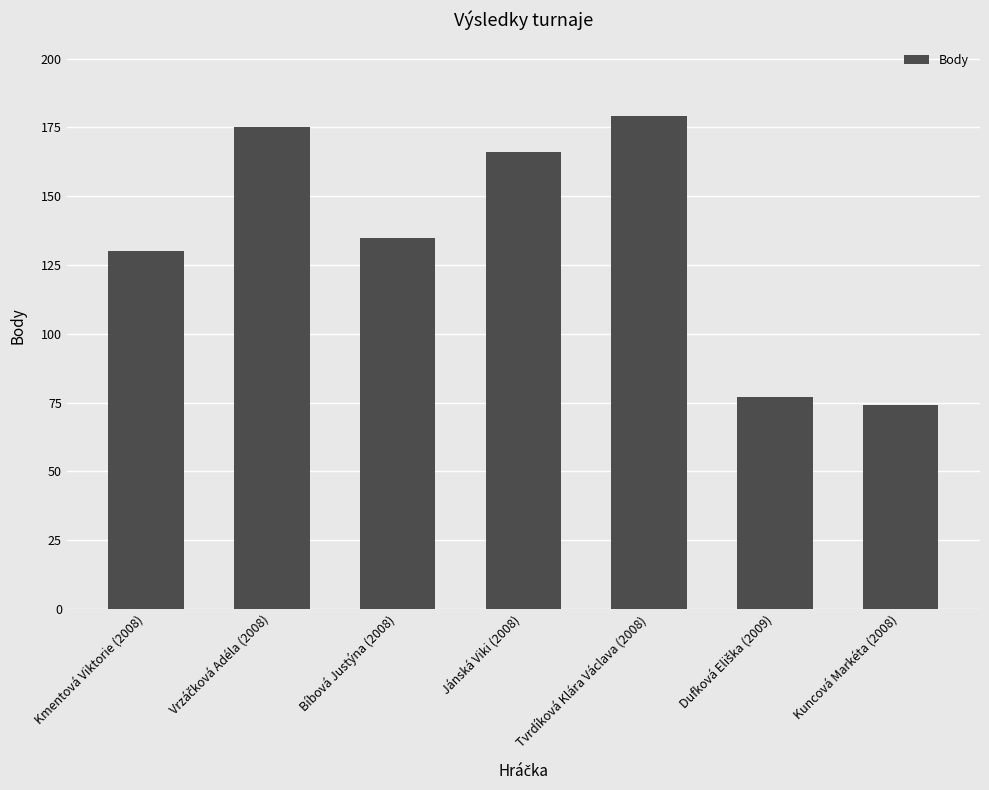

Reading right to left, what are all the values shown in this chart?

74	77	179	166	135	175	130